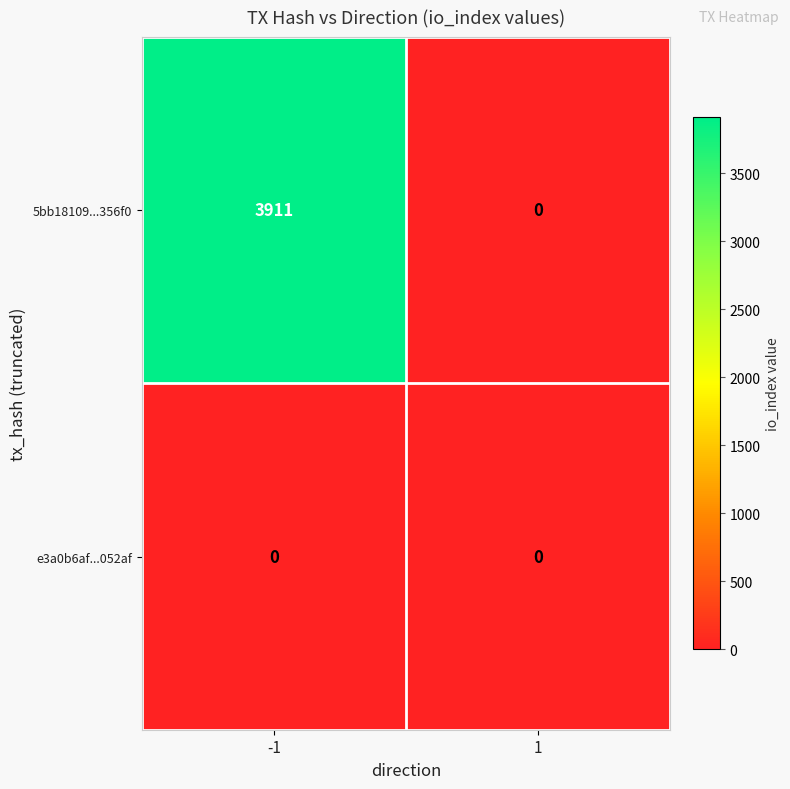

Count the number of categories in the chart.

2